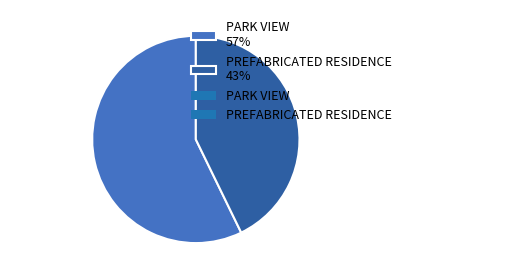

To the nearest percent, what is the difference between the PARK VIEW and PREFABRICATED RESIDENCE slice percentages?

14%